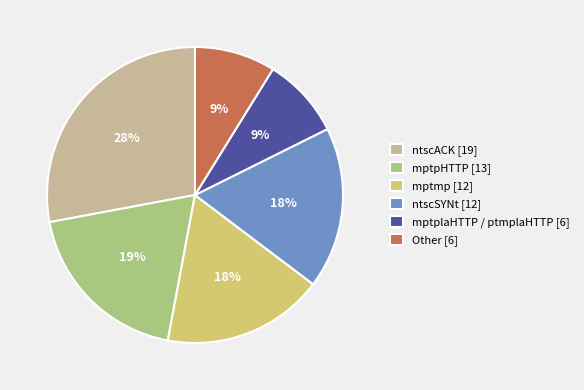

To the nearest percent, what portion does ntscSYNt represent?

18%